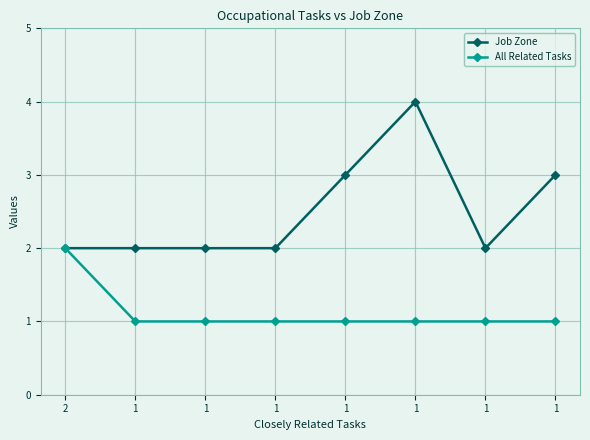

Reading left to right, list all the values displayed in this chart.

Job Zone: 2	2	2	2	3	4	2	3
All Related Tasks: 2	1	1	1	1	1	1	1